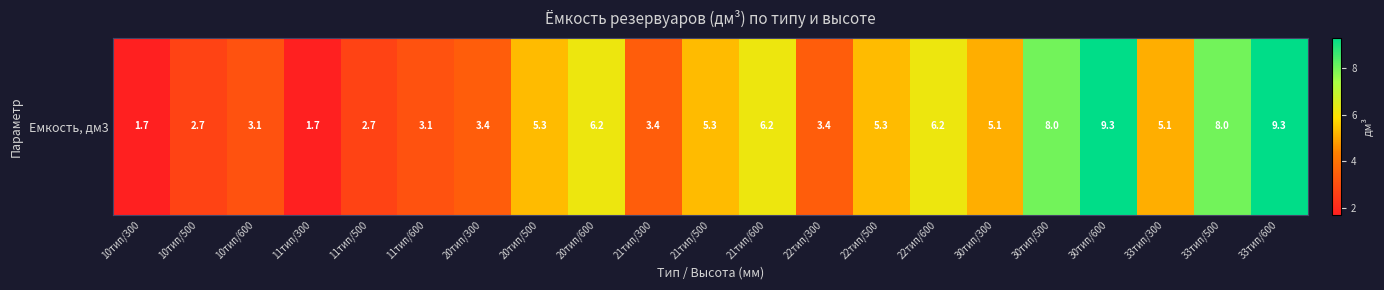

Where does the data first go above 5?

20тип/500